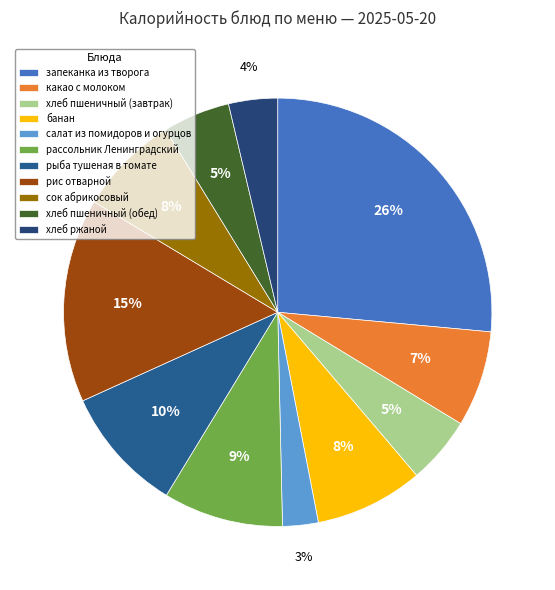

How many slices are in this pie chart?

11